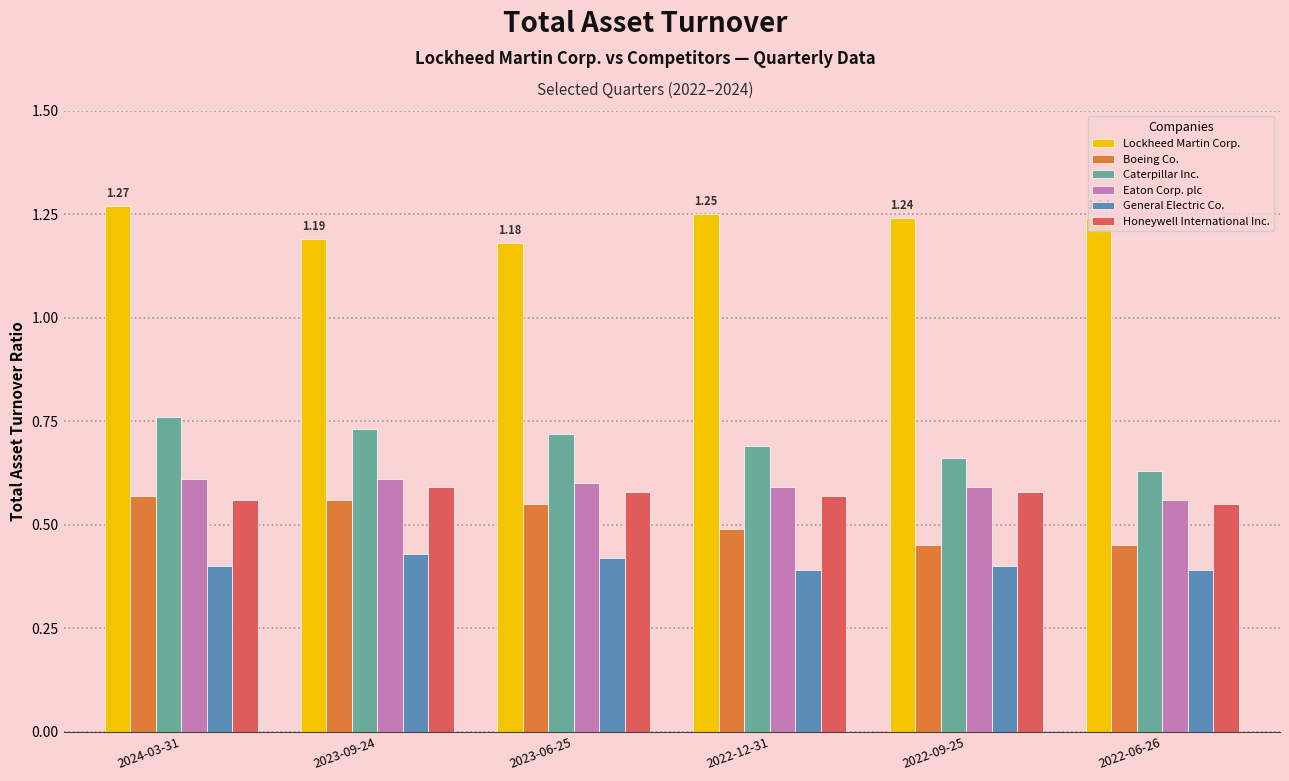

The General Electric Co. series shows 0.4 at 2023-06-25. True or false?

True